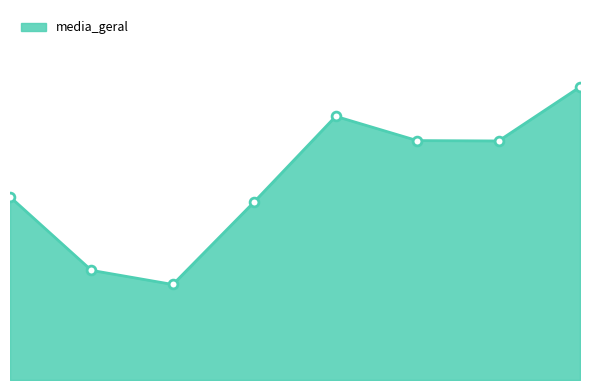

How many lines are shown in the chart?

1